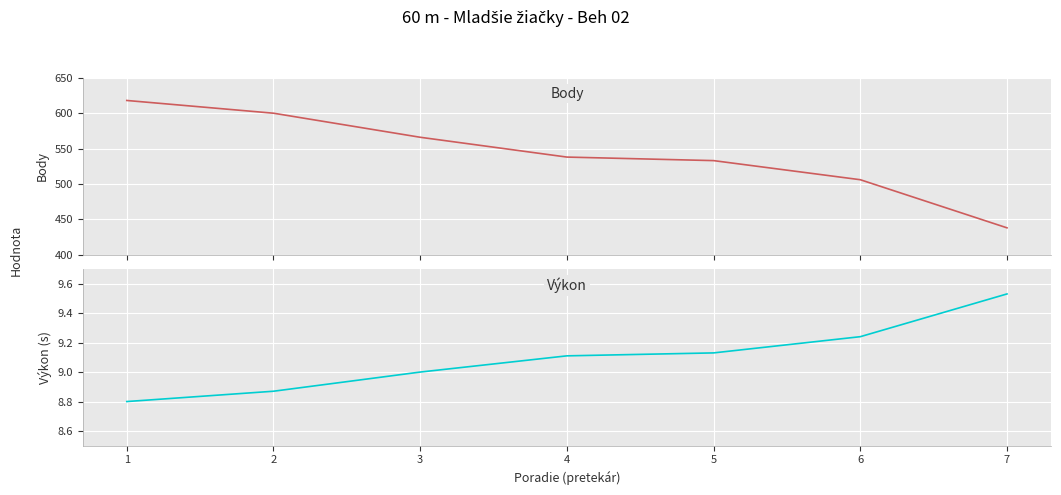

Reading left to right, list all the values displayed in this chart.

Body: 1=618.0	2=600.0	3=566.0	4=538.0	5=533.0	6=506.0	7=438.0
Výkon: 1=8.8	2=8.9	3=9.0	4=9.1	5=9.1	6=9.2	7=9.5